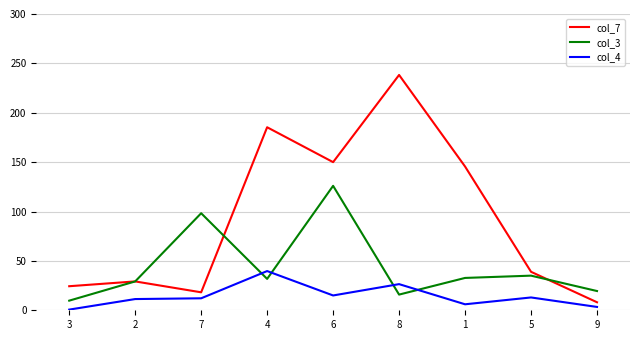

What is the greatest value displayed?

238.3